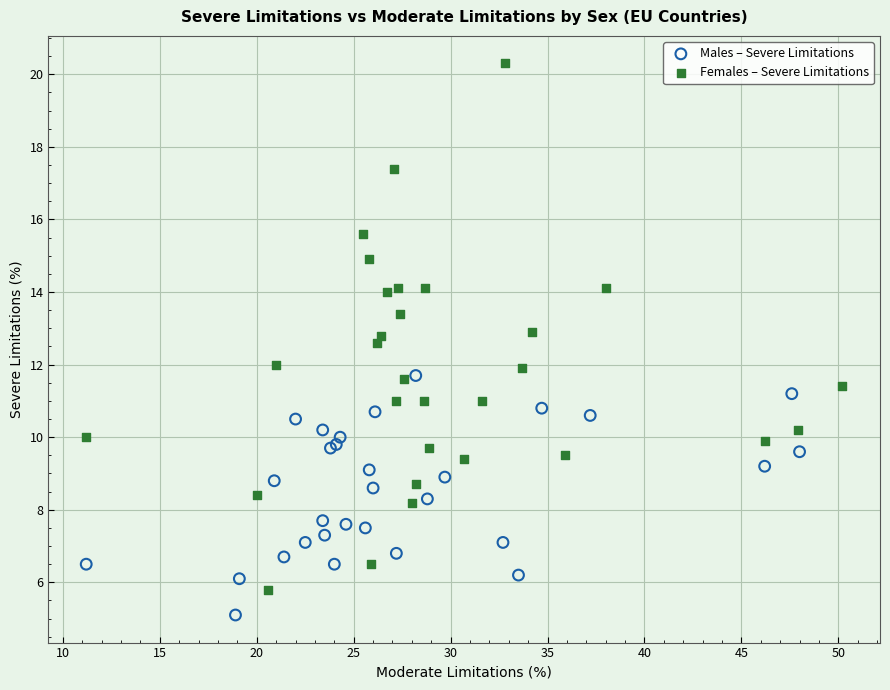

Which series contains the lowest Y value?

Males – Severe Limitations